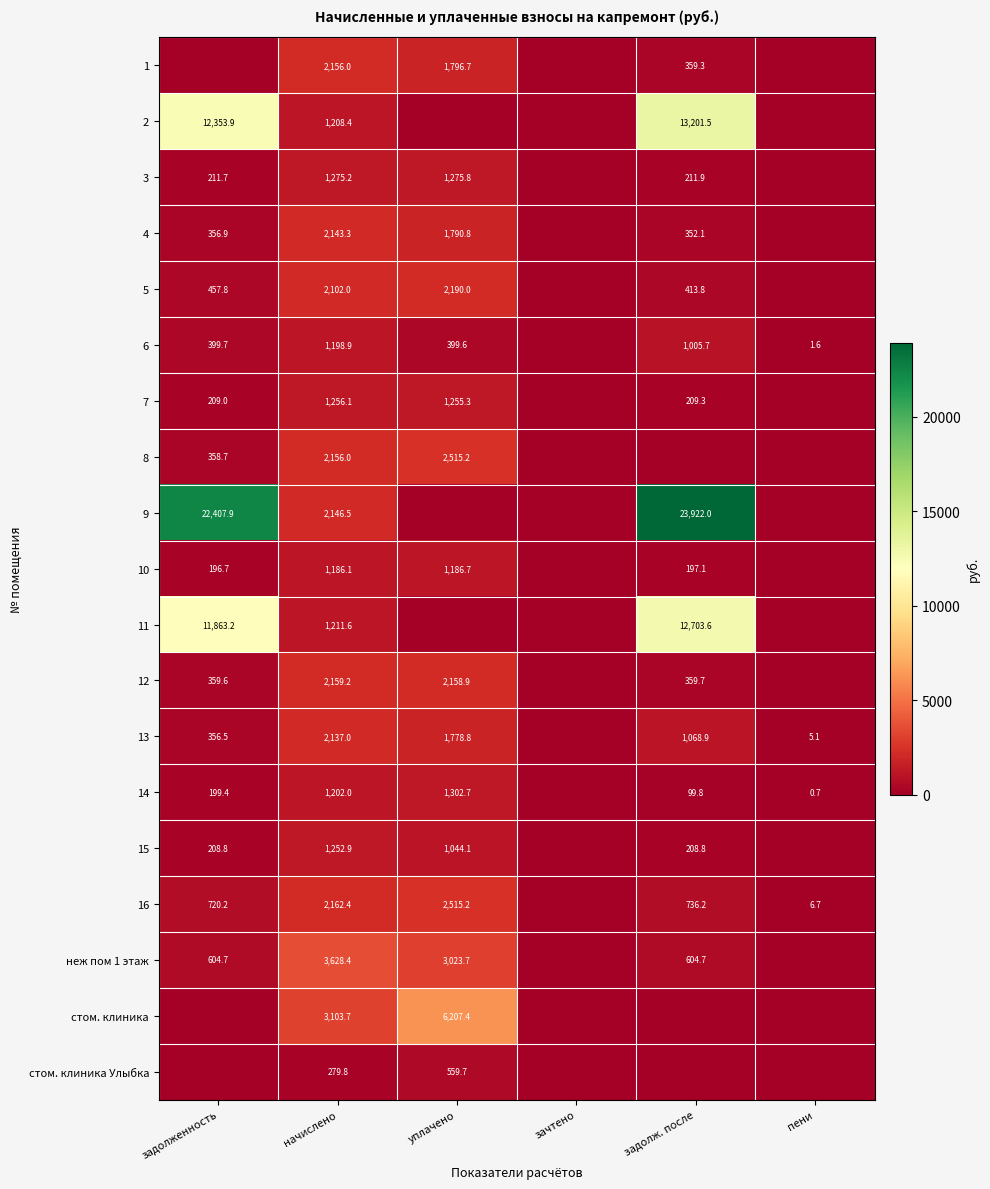

Which label corresponds to the smallest value in the chart?

задолженность